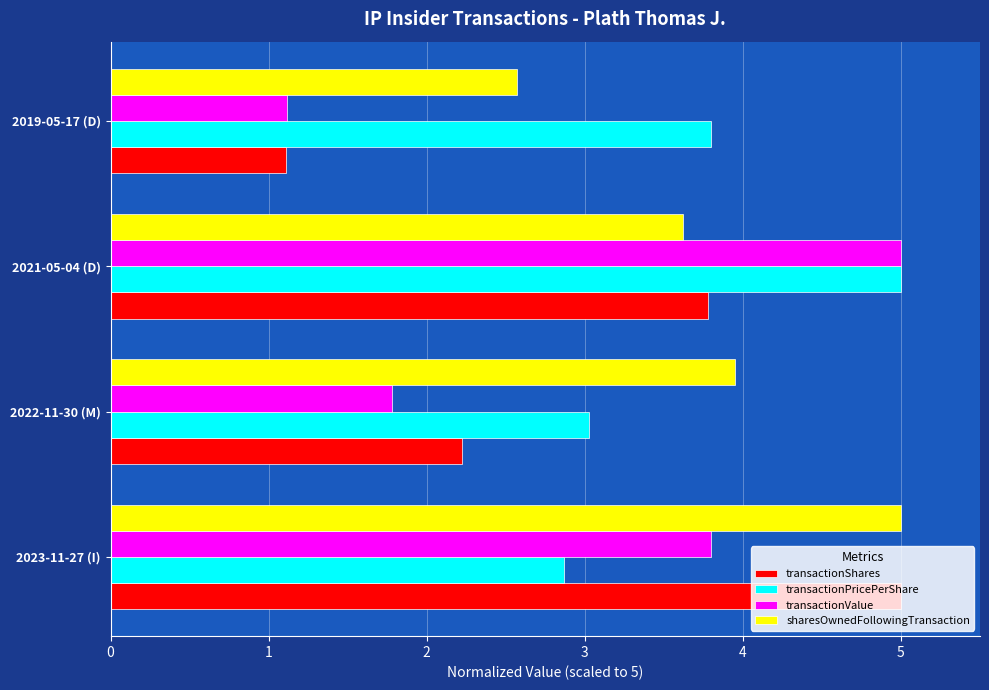

What is the smallest value displayed?

1.1